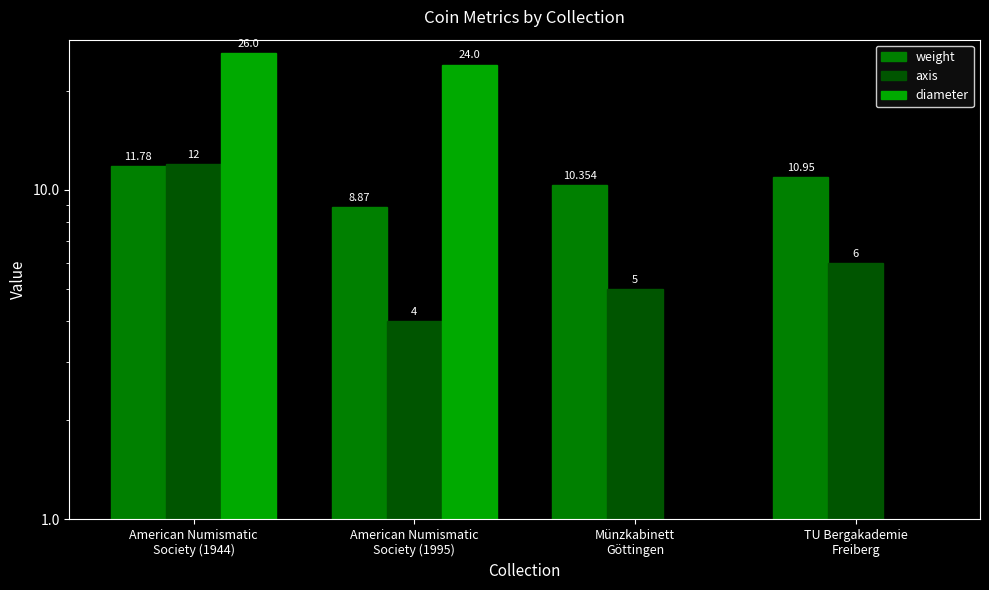

Count the number of data series in this chart.

3